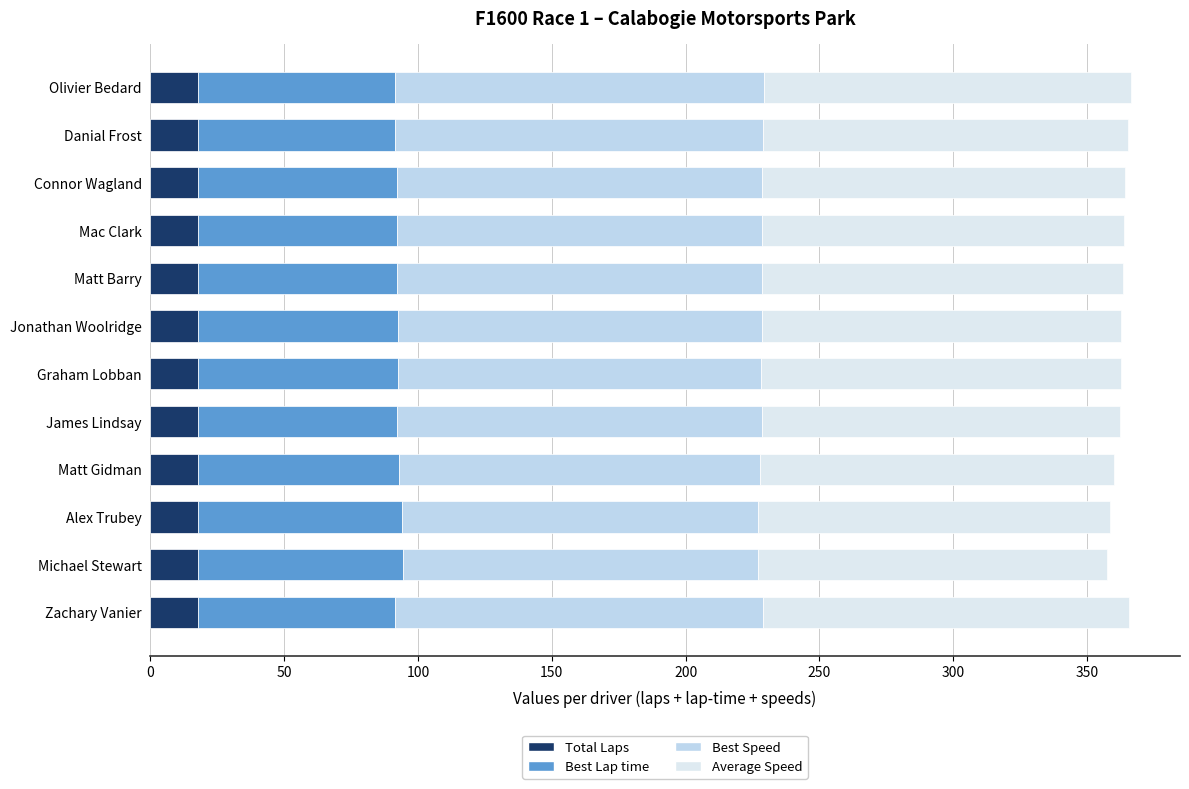

How many categories are shown in the chart?

12